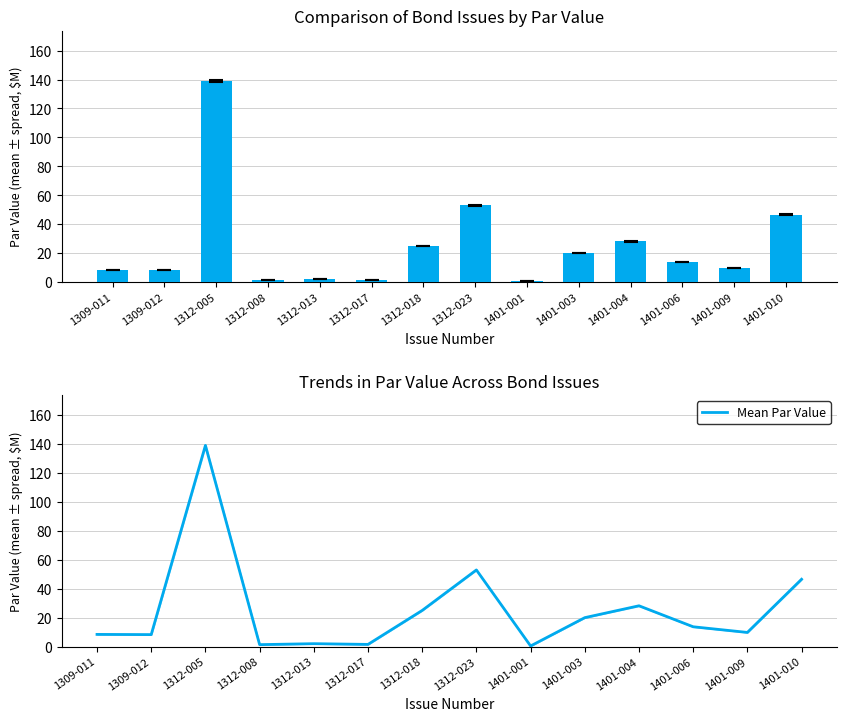

What position from the left is 1401-009?

13